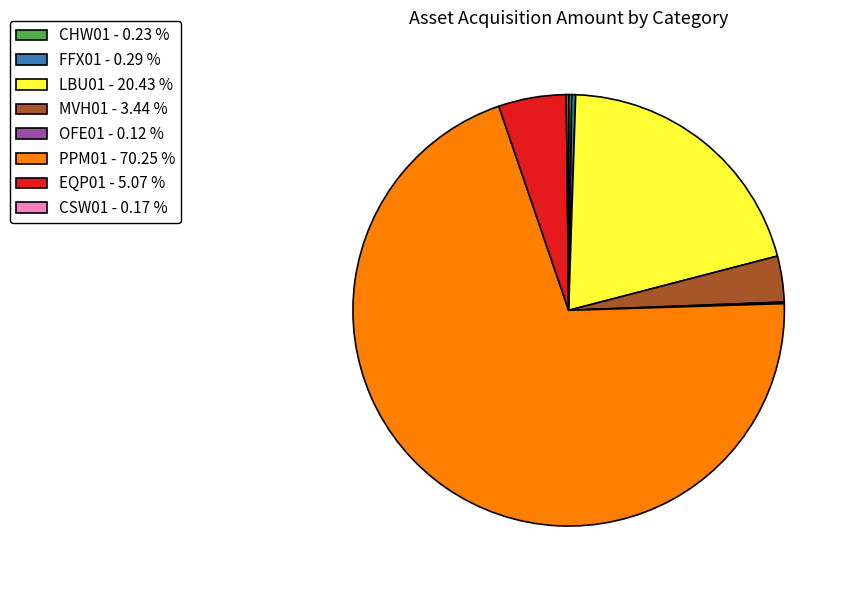

Between MVH01 - 3.44 % and LBU01 - 20.43 %, which is larger?

LBU01 - 20.43 %